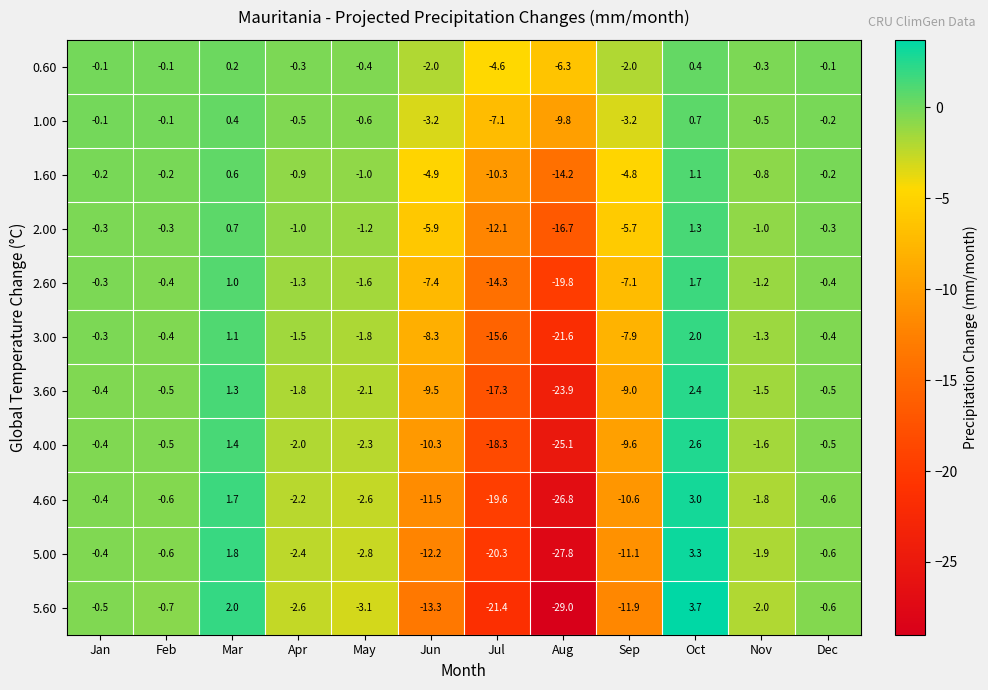

Is it true that 3.00 equals -1.1 at May?

False